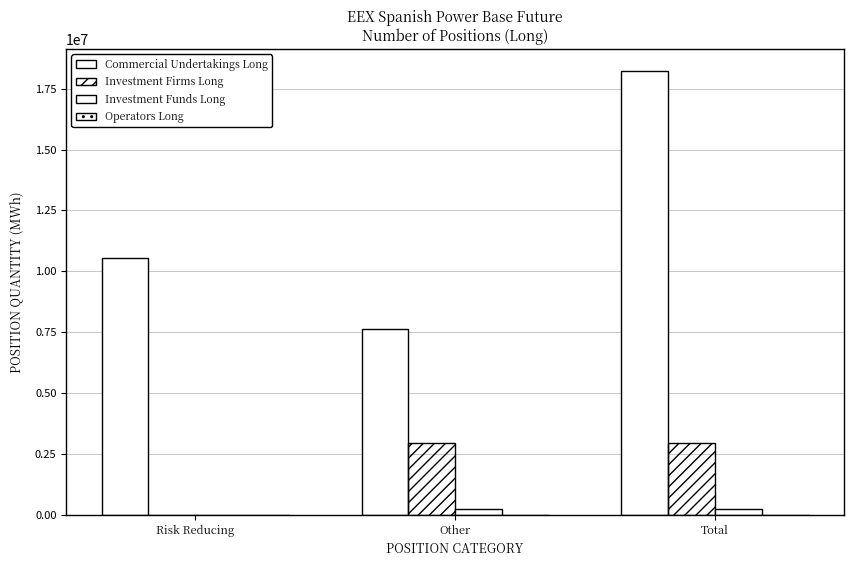

Count the number of categories in the chart.

3